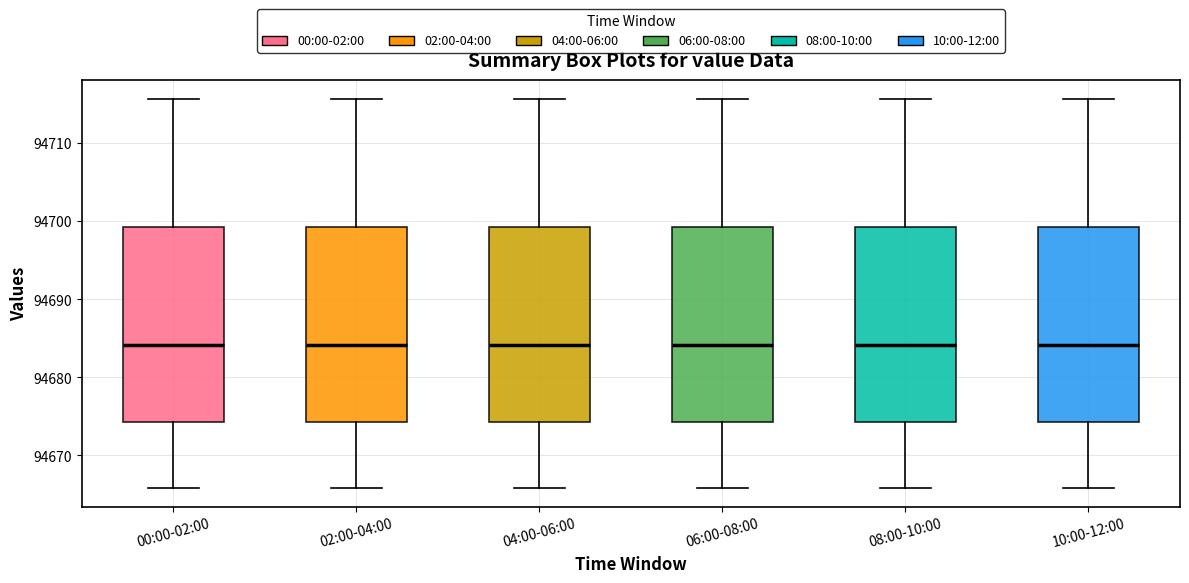

Where does the median line of the box for 04:00-06:00 sit on the y-axis? The values are not printed on the chart, so give them approximately, as read against the axis.

94684